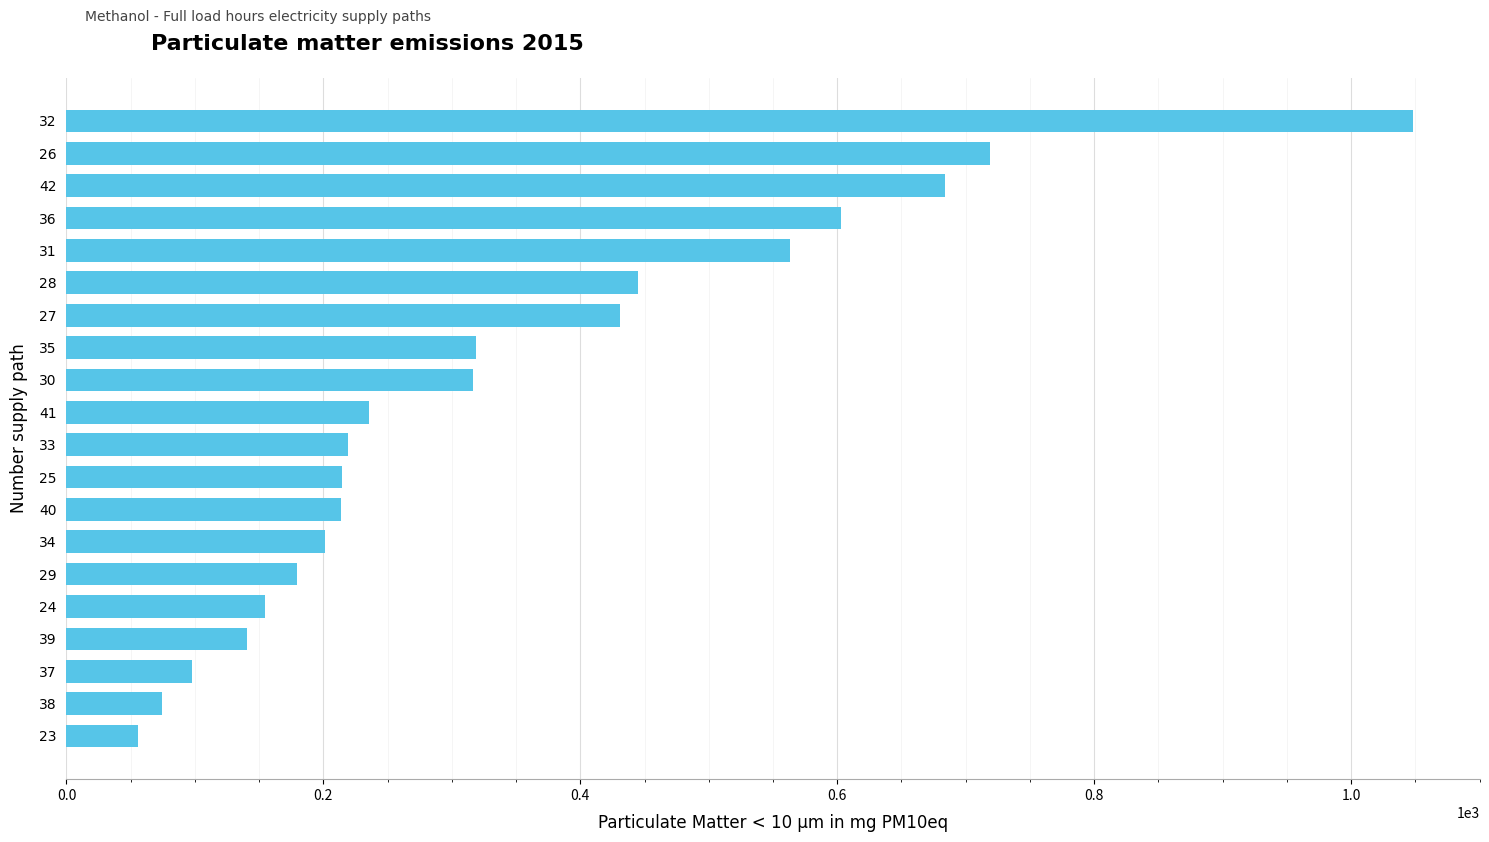

Which has a higher value, 24 or 26?

26